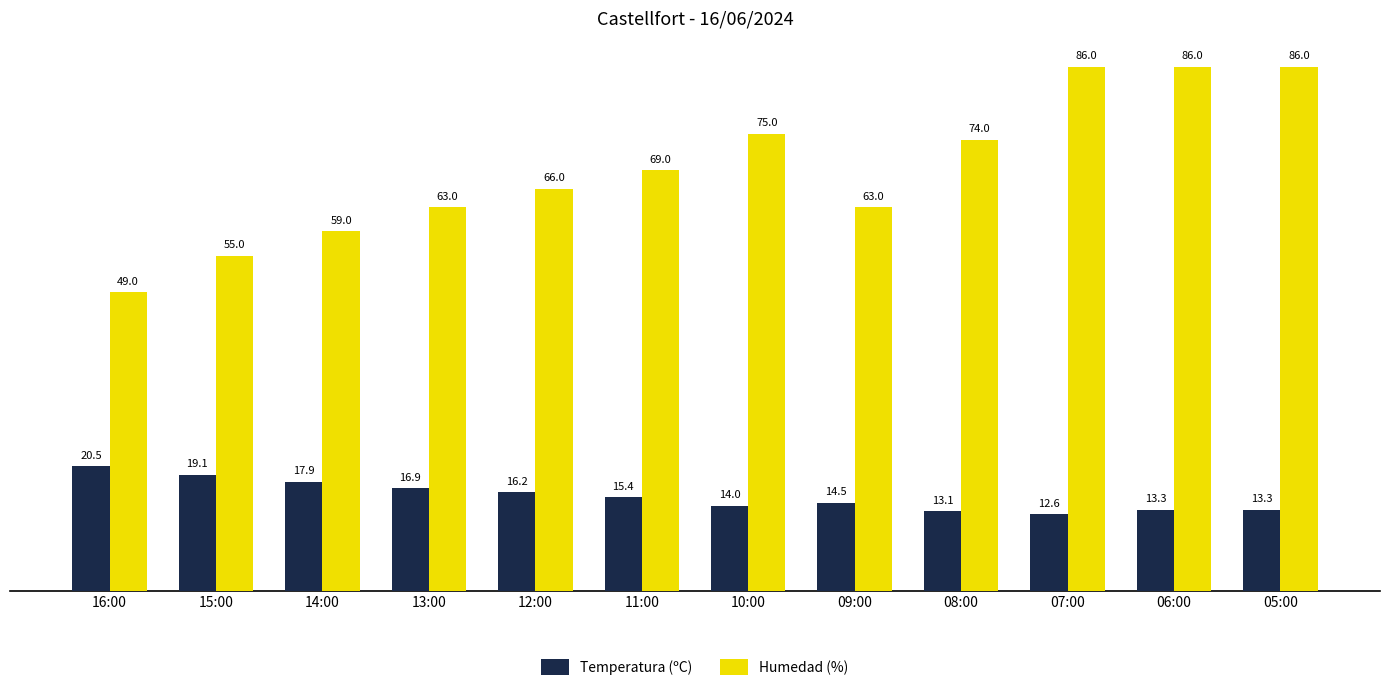

At which label does Temperatura (ºC) reach its minimum?

07:00